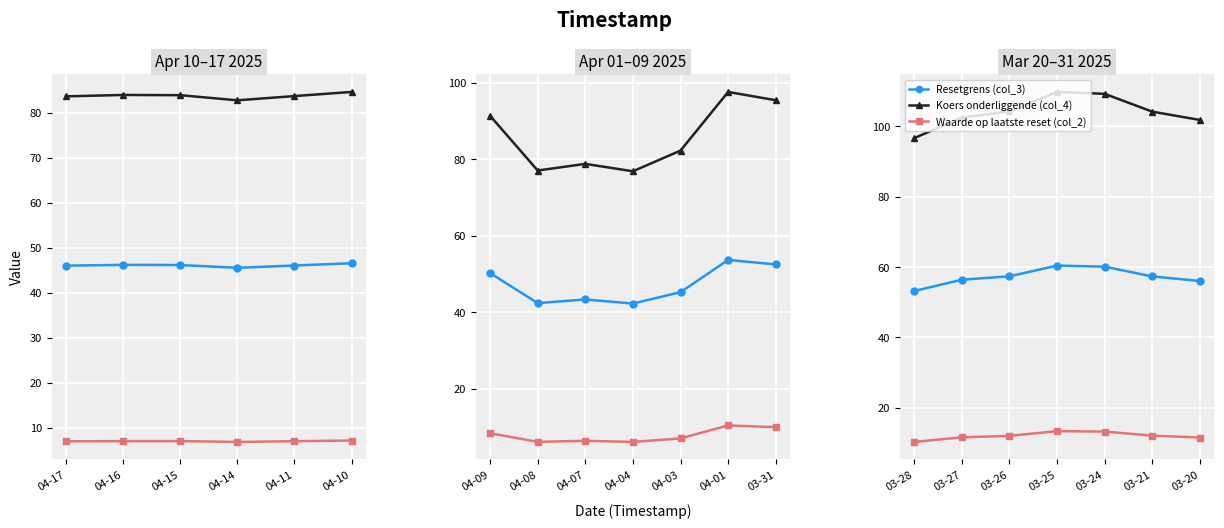

True or false: Koers onderliggende (col_4) and Waarde op laatste reset (col_2) cross at least once.

False